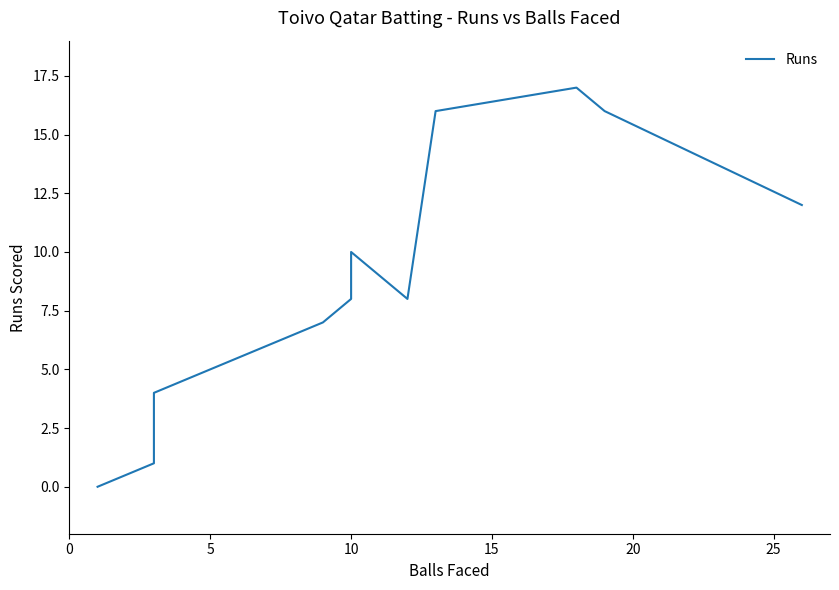

What is the value of the 5th point from the left?

8